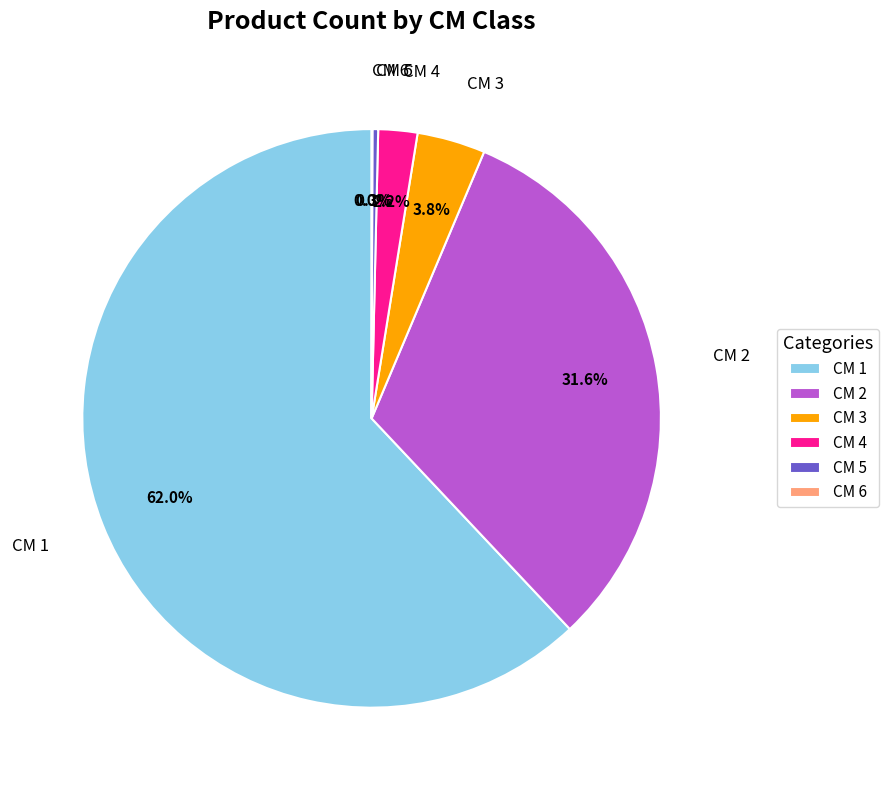

How much of the chart is everything except CM 2?

68.4%